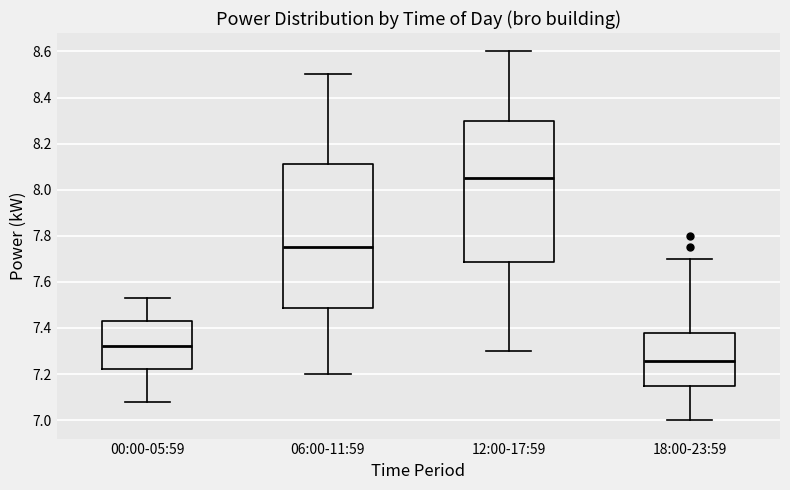

Reading left to right, read every box against the y-axis: the position of its median line, the range the box covers, and the ends of its whiskers. The values are not printed on the chart, so give them approximately, as read against the axis.

00:00-05:59: median 7.32, box 7.22 to 7.44, whiskers 7.08 to 7.54
06:00-11:59: median 7.76, box 7.48 to 8.12, whiskers 7.20 to 8.50
12:00-17:59: median 8.06, box 7.68 to 8.30, whiskers 7.30 to 8.60
18:00-23:59: median 7.26, box 7.16 to 7.38, whiskers 7.00 to 7.70